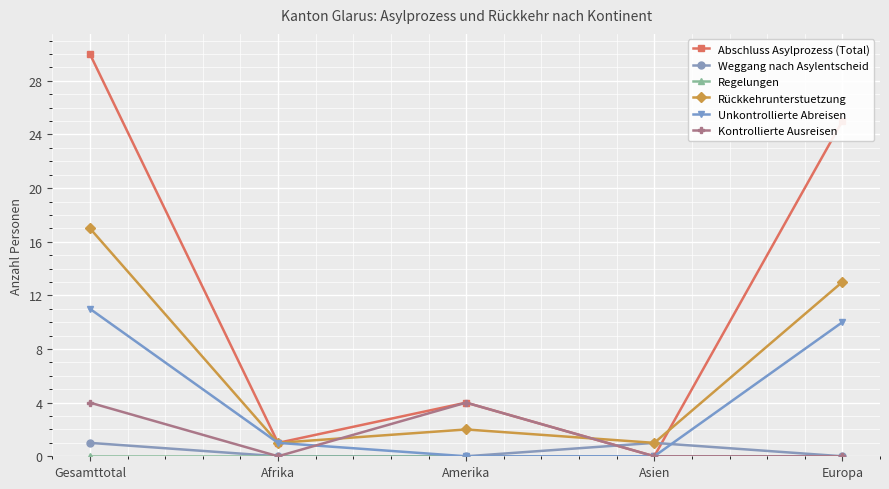

What is the label of the 1st point from the left?

Gesamttotal